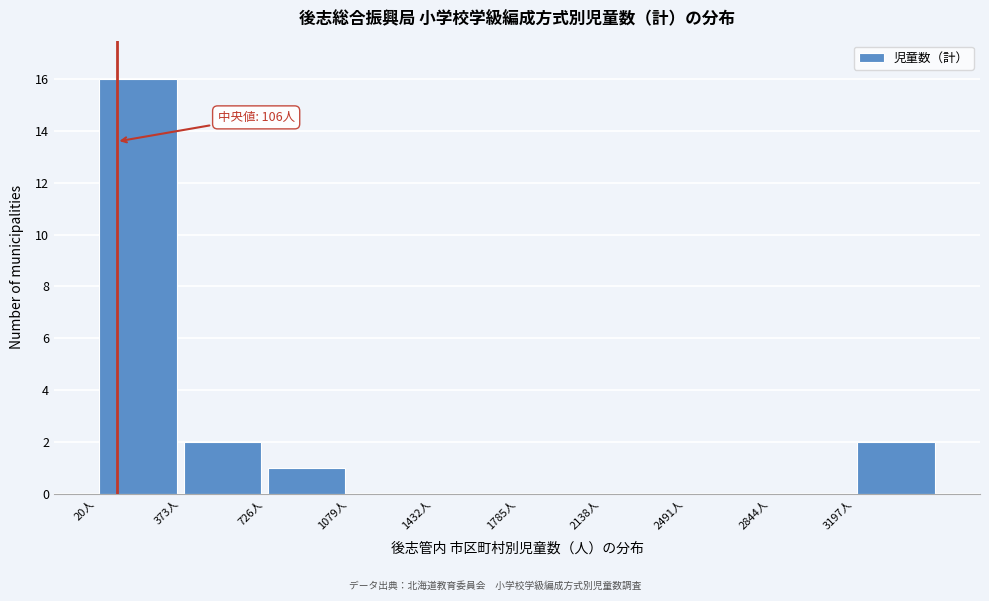

Which range on the x-axis has the tallest bar?

0 to 350